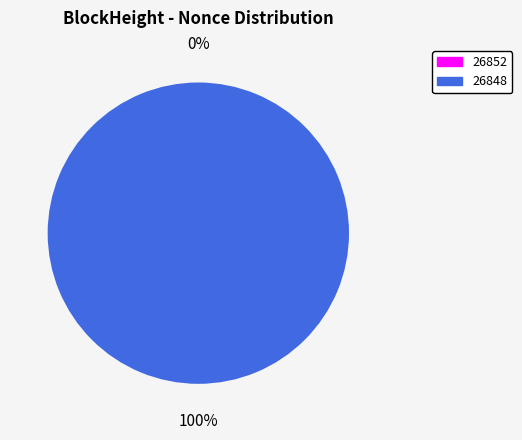

Which category accounts for the majority?

26848